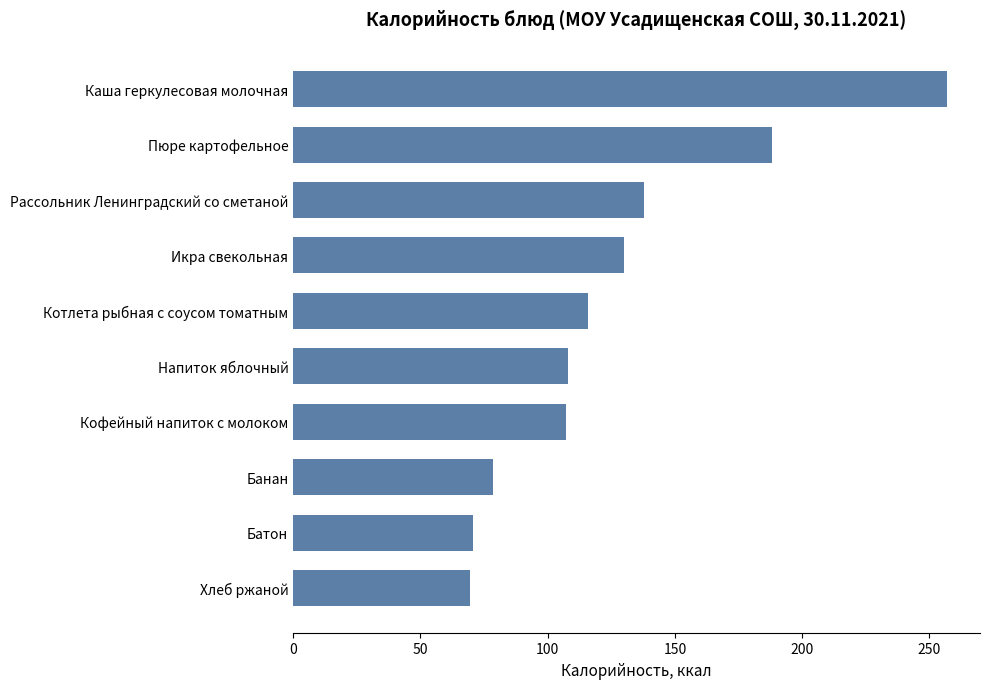

Between Напиток яблочный and Банан, which is larger?

Напиток яблочный